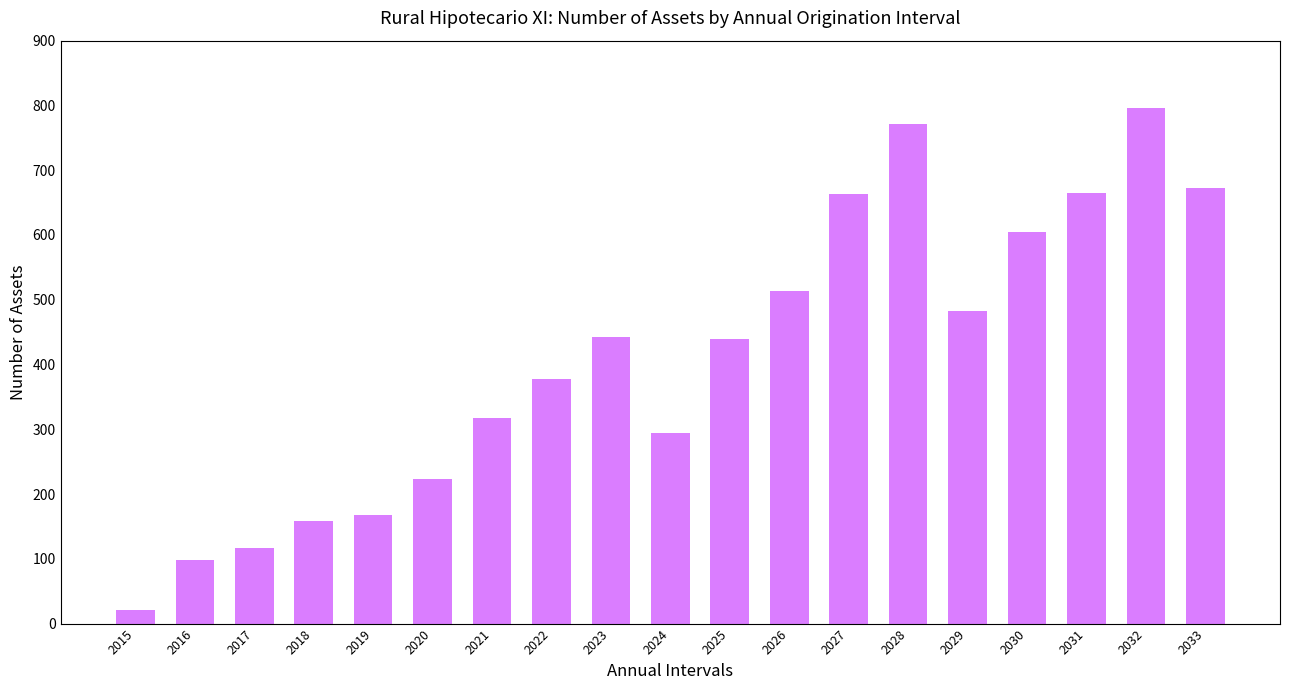

Read the value at 2028.

772